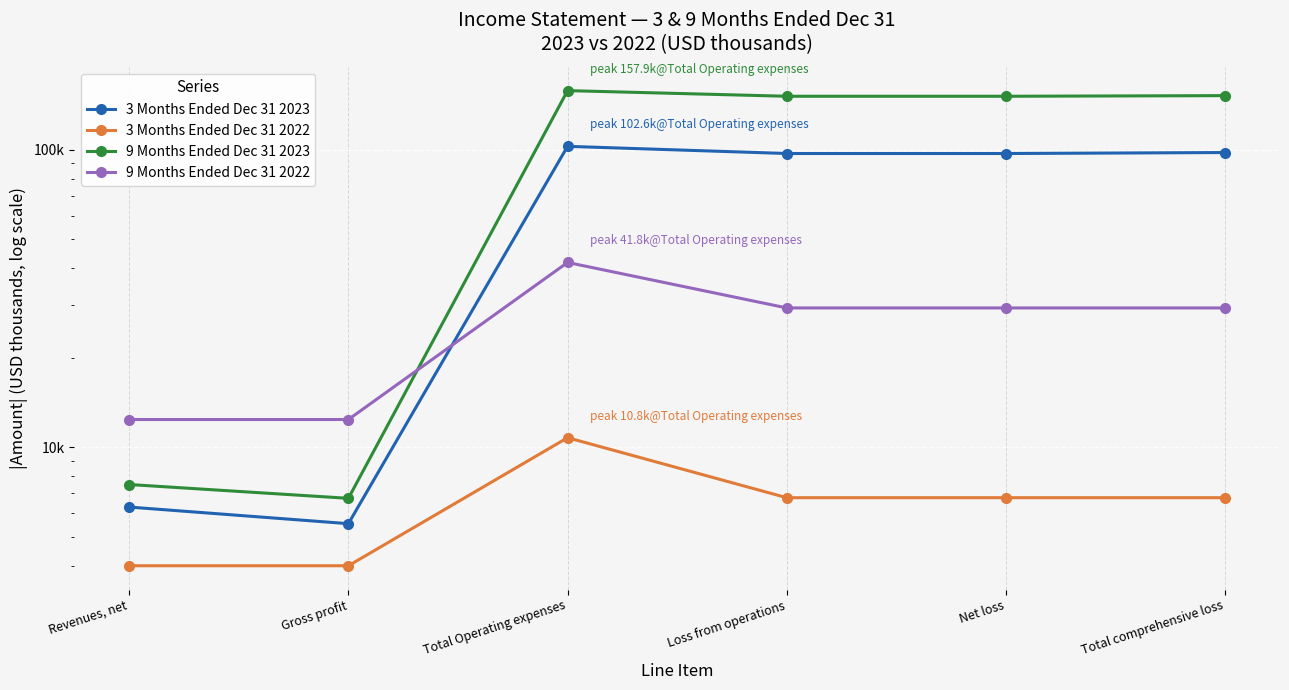

True or false: 9 Months Ended Dec 31 2023 has a value of 151199 at Loss from operations.

True